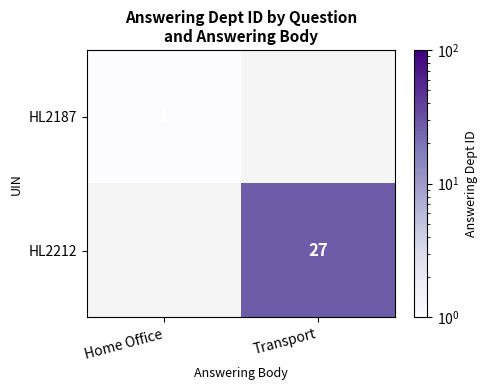

The value of HL2212 at Transport is 27. True or false?

True